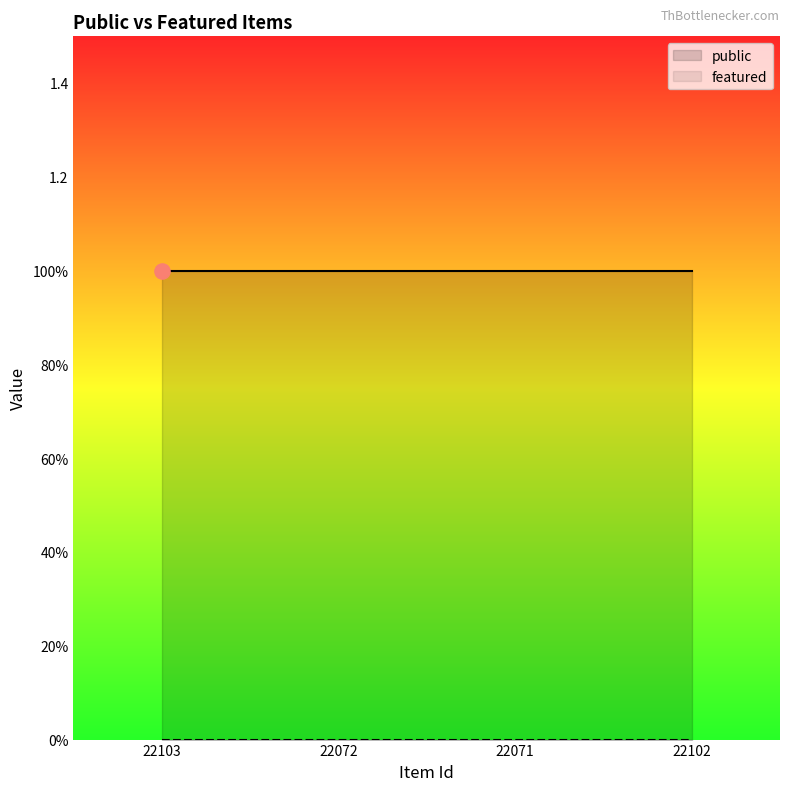

Which series has the largest Y range (max minus min)?

public